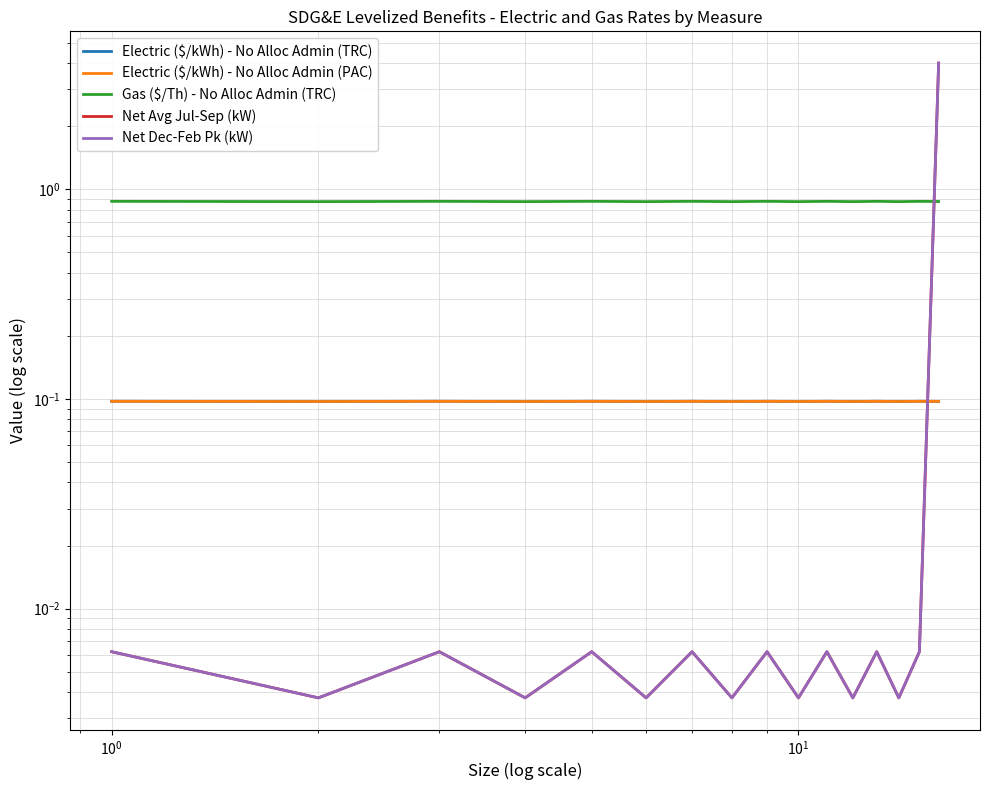

The Gas ($/Th) - No Alloc Admin (TRC) series shows 0.9 at $\mathdefault{10^{0}}$. True or false?

True